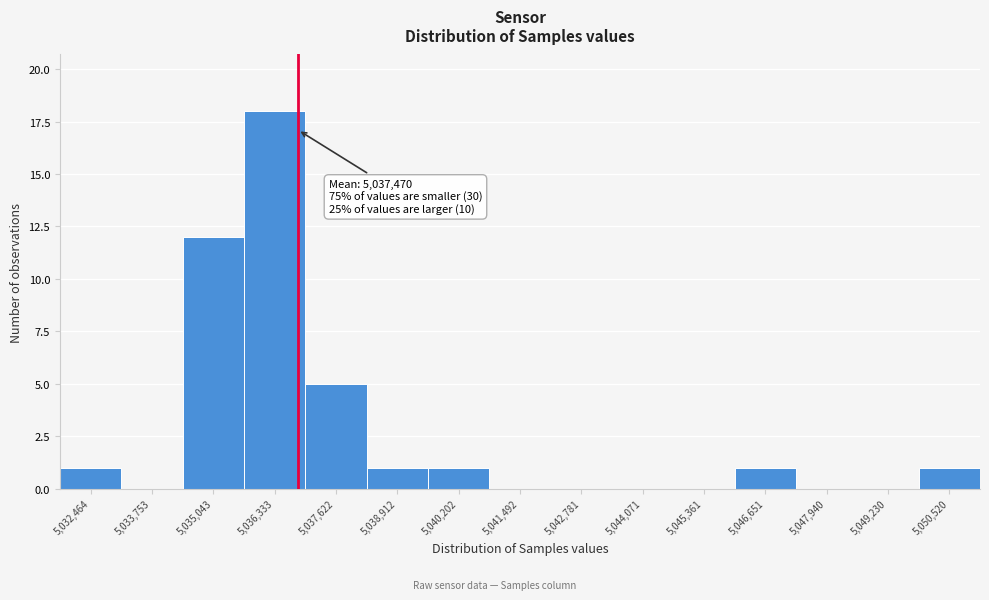

Reading right to left, what are all the values shown in this chart?

5,050,520=1	5,049,230=0	5,047,940=0	5,046,651=1	5,045,361=0	5,044,071=0	5,042,781=0	5,041,492=0	5,040,202=1	5,038,912=1	5,037,622=5	5,036,333=18	5,035,043=12	5,033,753=0	5,032,464=1